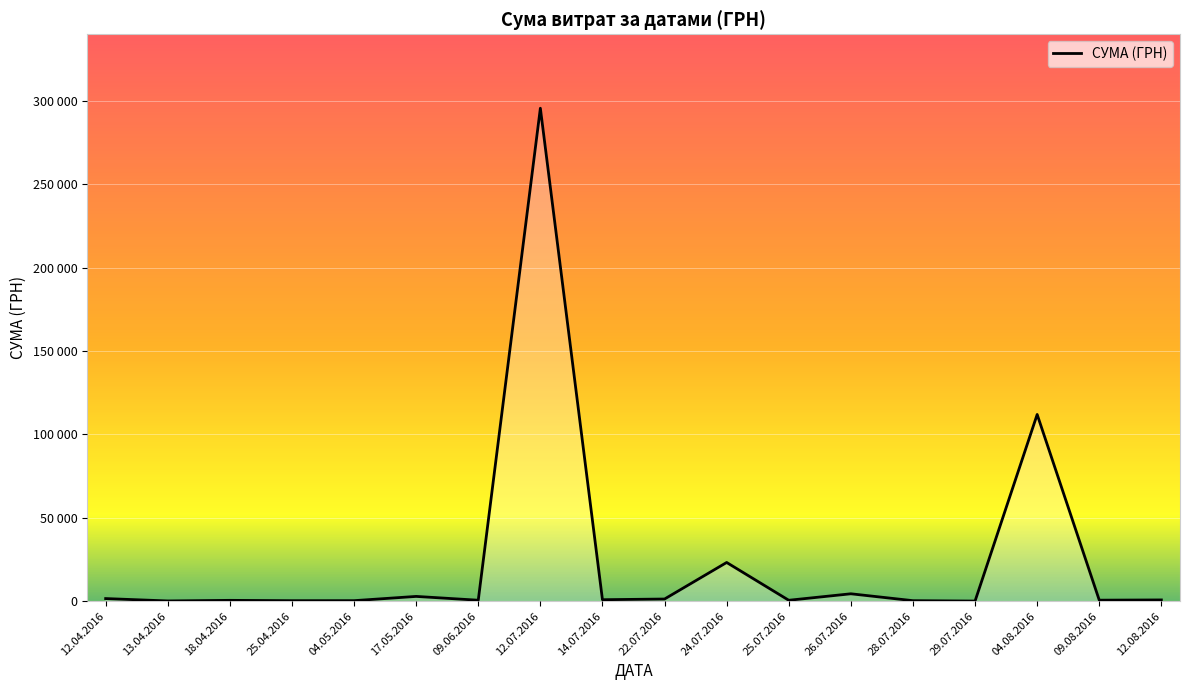

Is this an area chart (filled region under the line)?

Yes